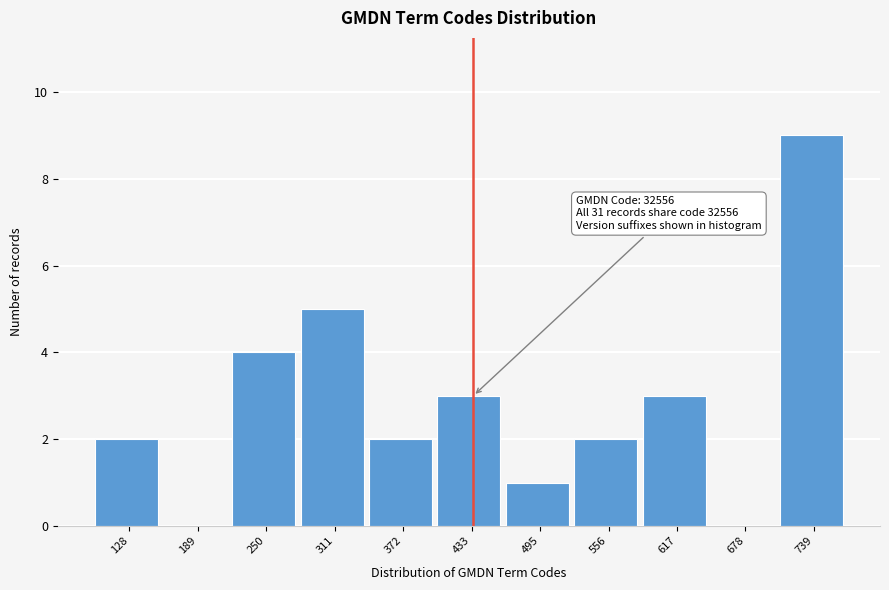

Reading left to right, transcribe all the data shown in this chart.

128=2	189=0	250=4	311=5	372=2	433=3	495=1	556=2	617=3	678=0	739=9